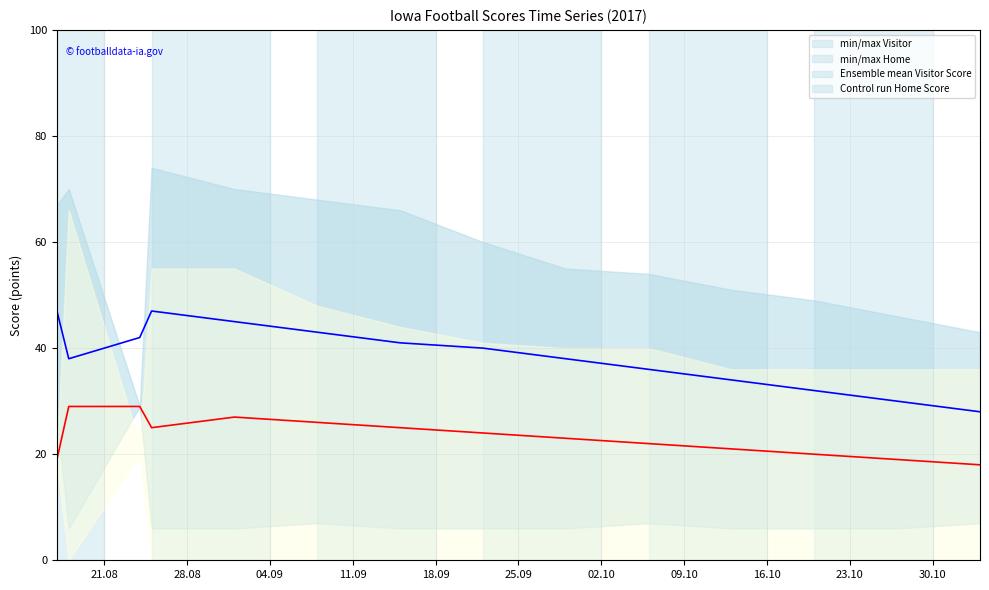

True or false: Ensemble mean Visitor Score and Control run Home Score cross at least once.

False